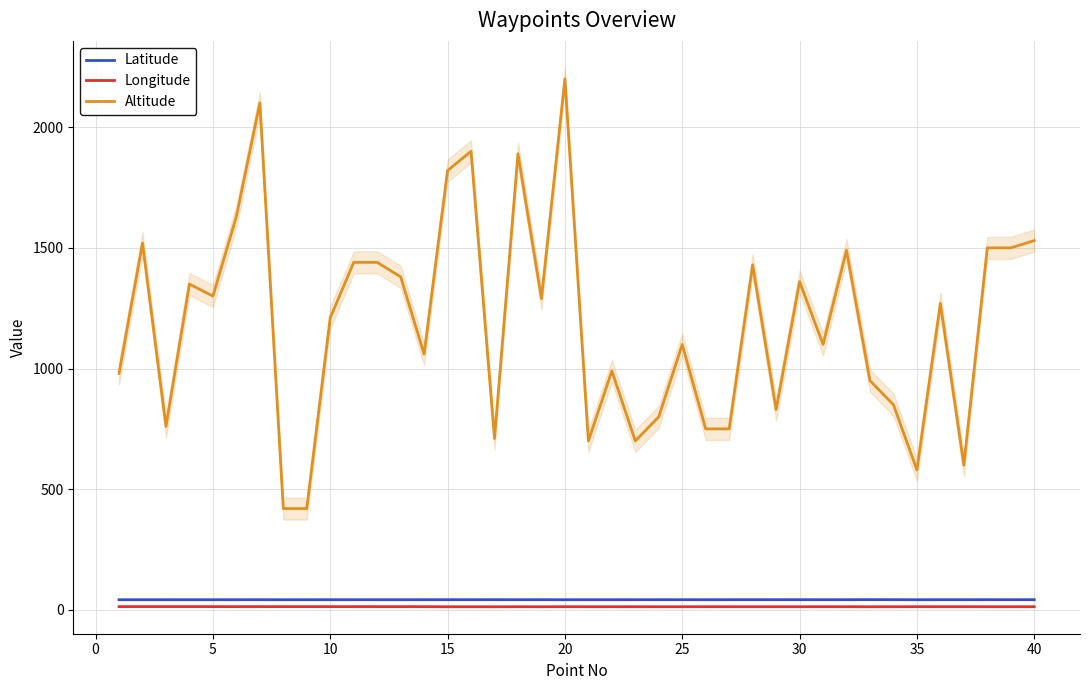

True or false: Latitude and Altitude cross at least once.

False